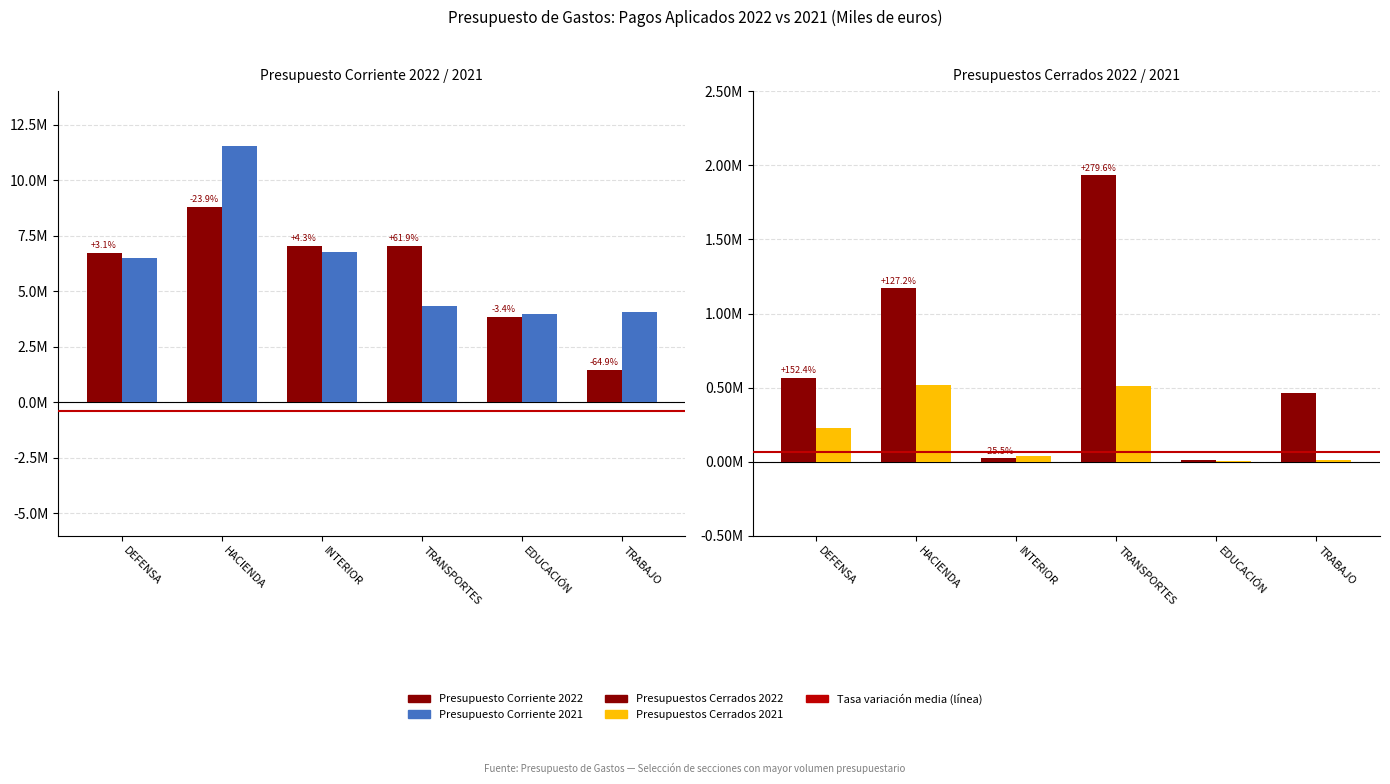

Which series changed the most between HACIENDA and TRANSPORTES?

Presupuesto Corriente 2021